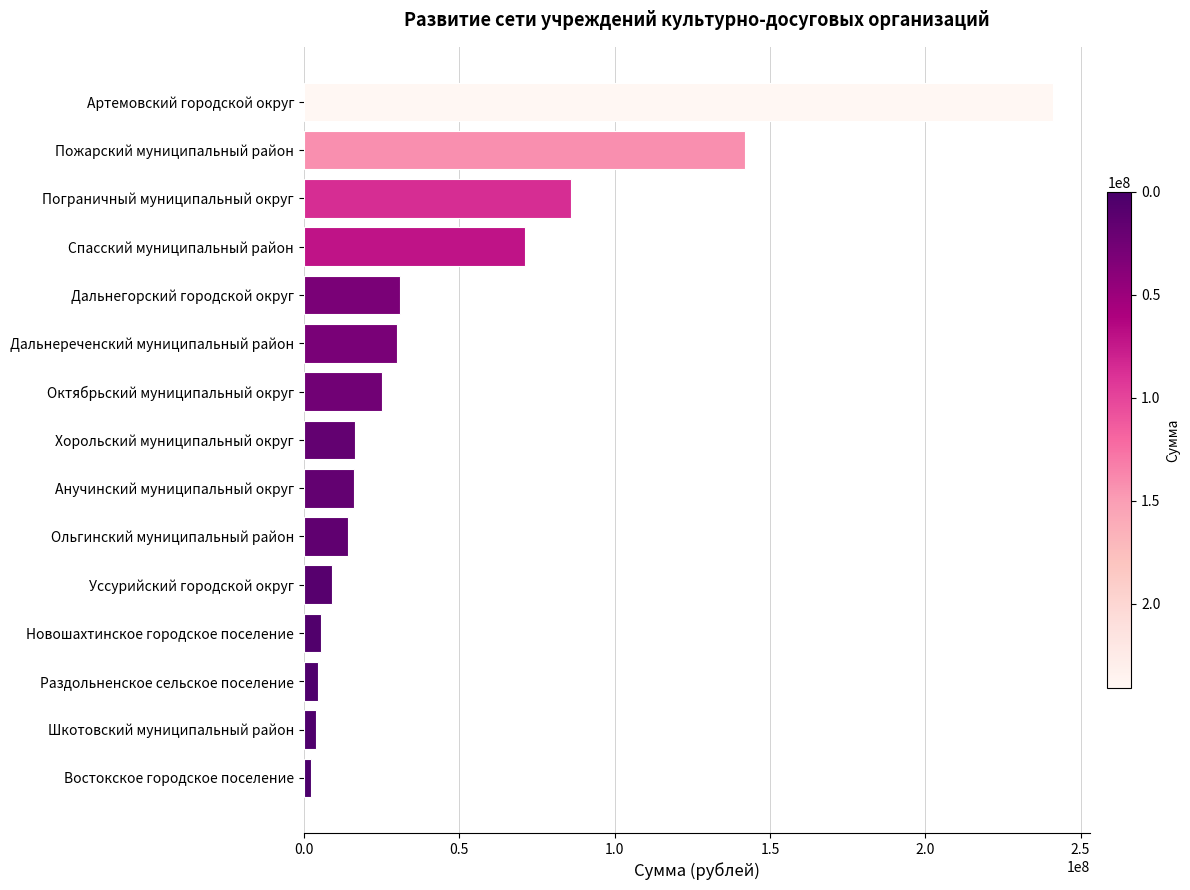

How many data points are above 16465361?

8